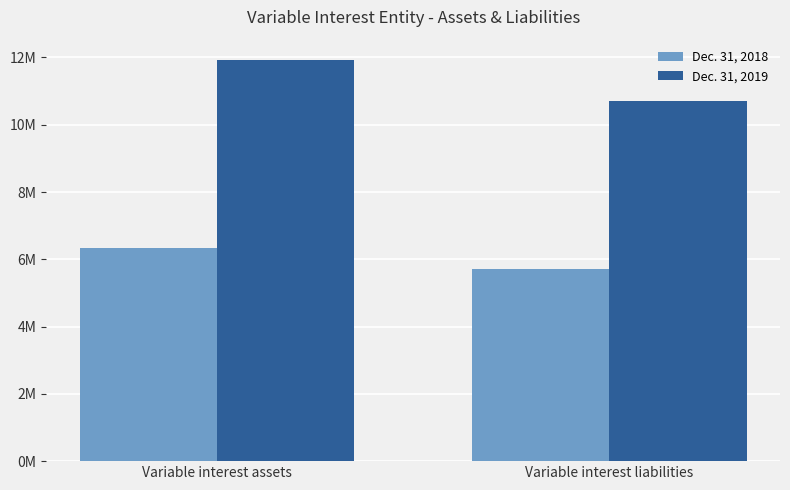

What is the difference between the Dec. 31, 2018 values at Variable interest assets and Variable interest liabilities?

621384